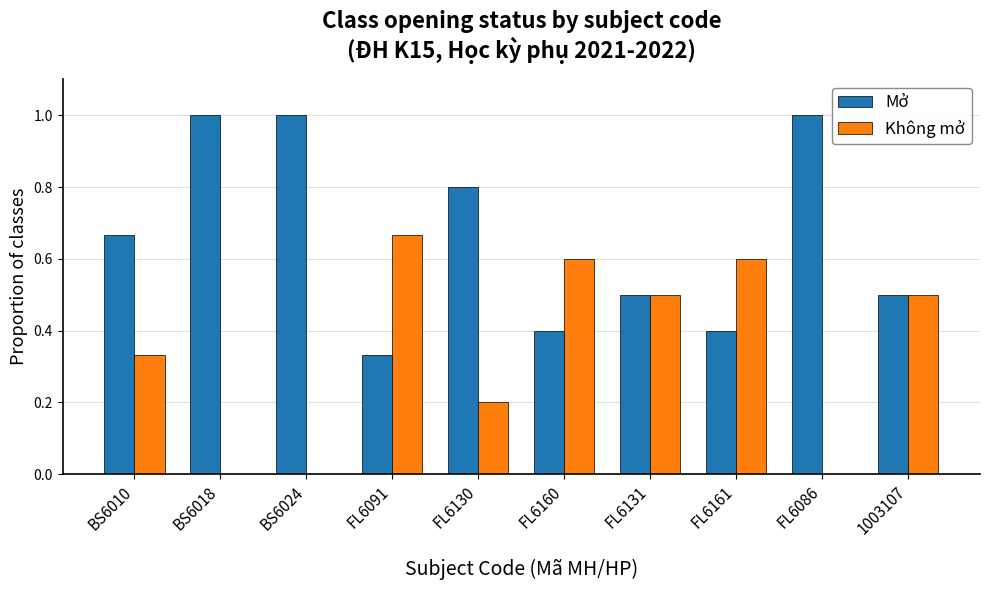

Is the value of Không mở at FL6091 greater than the value of Mở at FL6130?

No